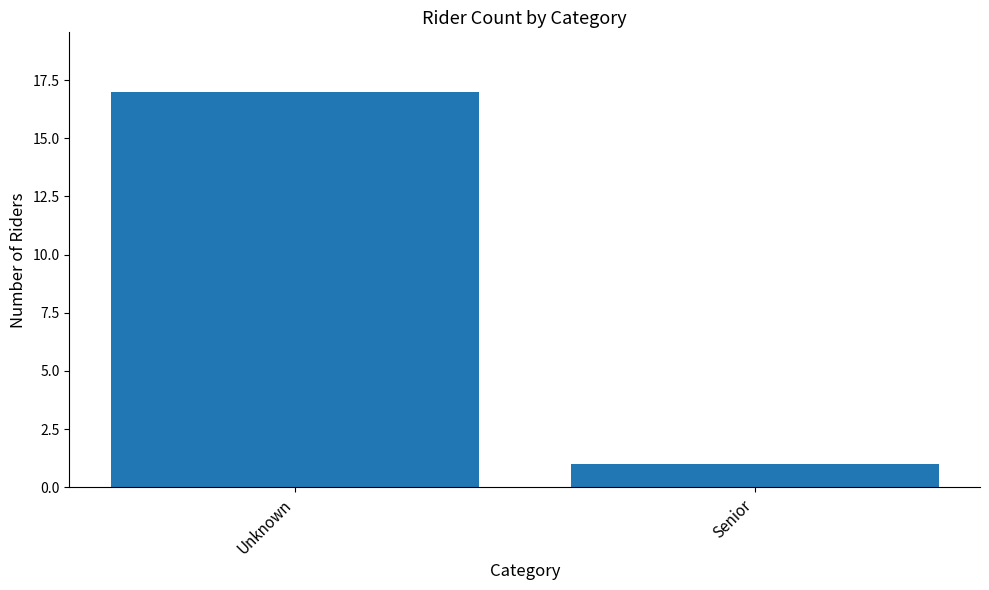

Which category has the lowest value across all series?

Senior